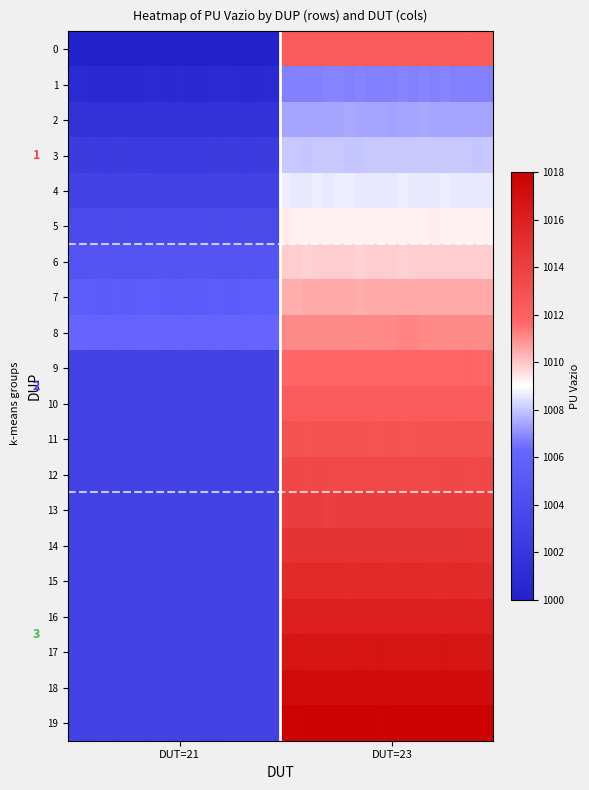

Which series has the largest total across all categories?

19